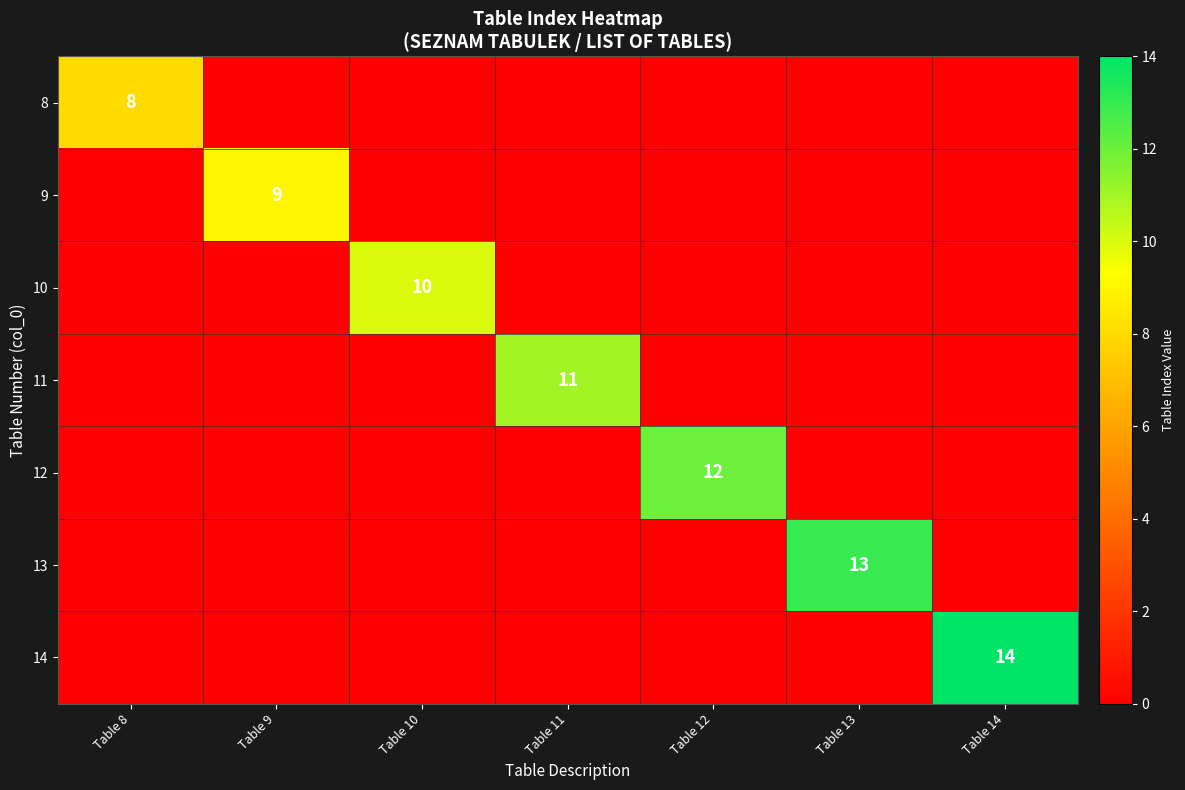

How many values in the 8 series exceed 0?

1